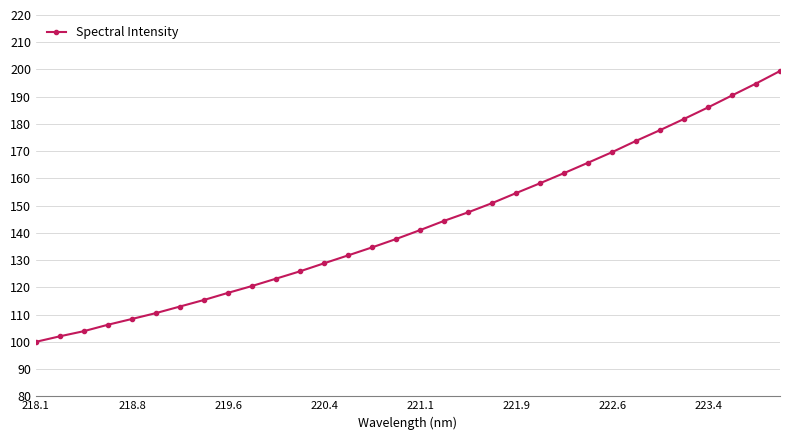

What is the maximum value shown in the chart?

199.4